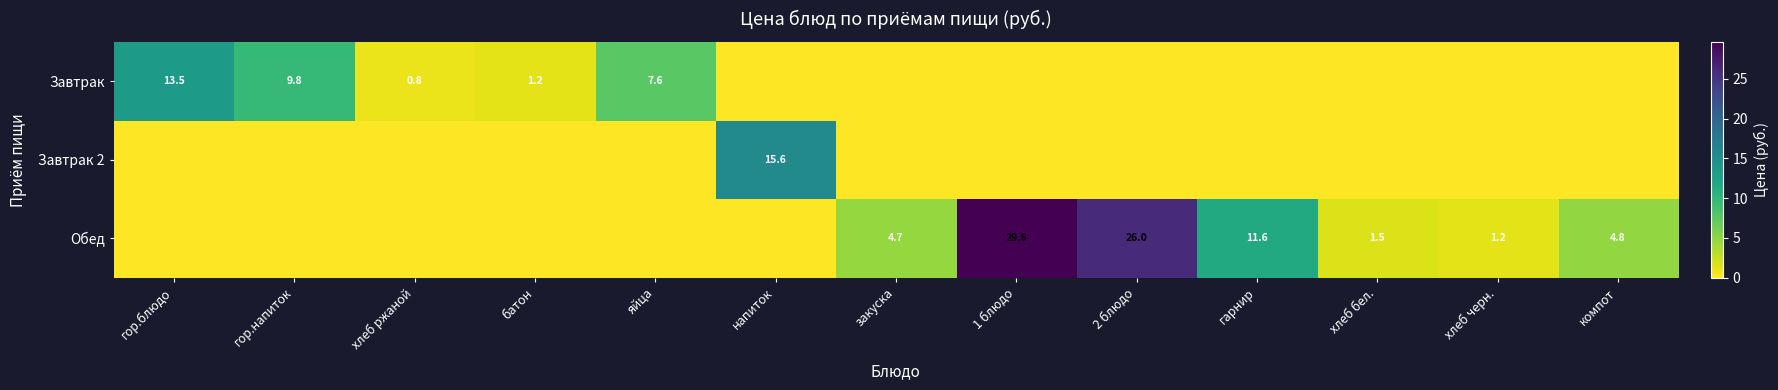

Is it true that Обед equals 26.0 at 2 блюдо?

True